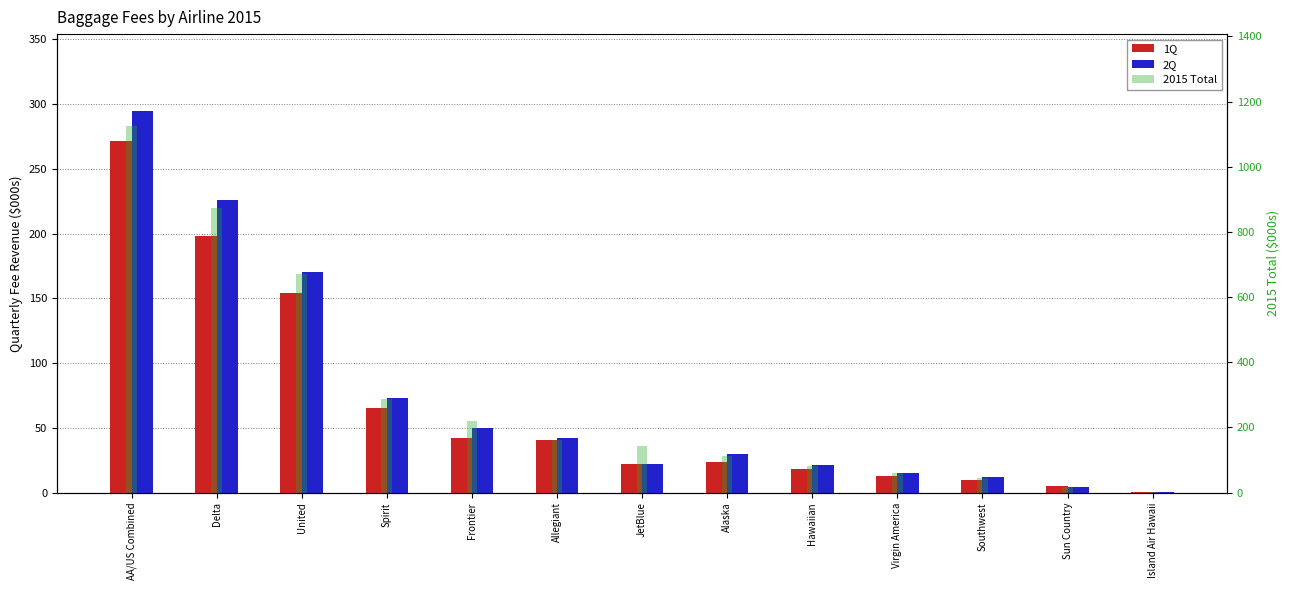

At AA/US Combined, list the series in order from smallest to largest.

1Q, 2Q, 2015 Total